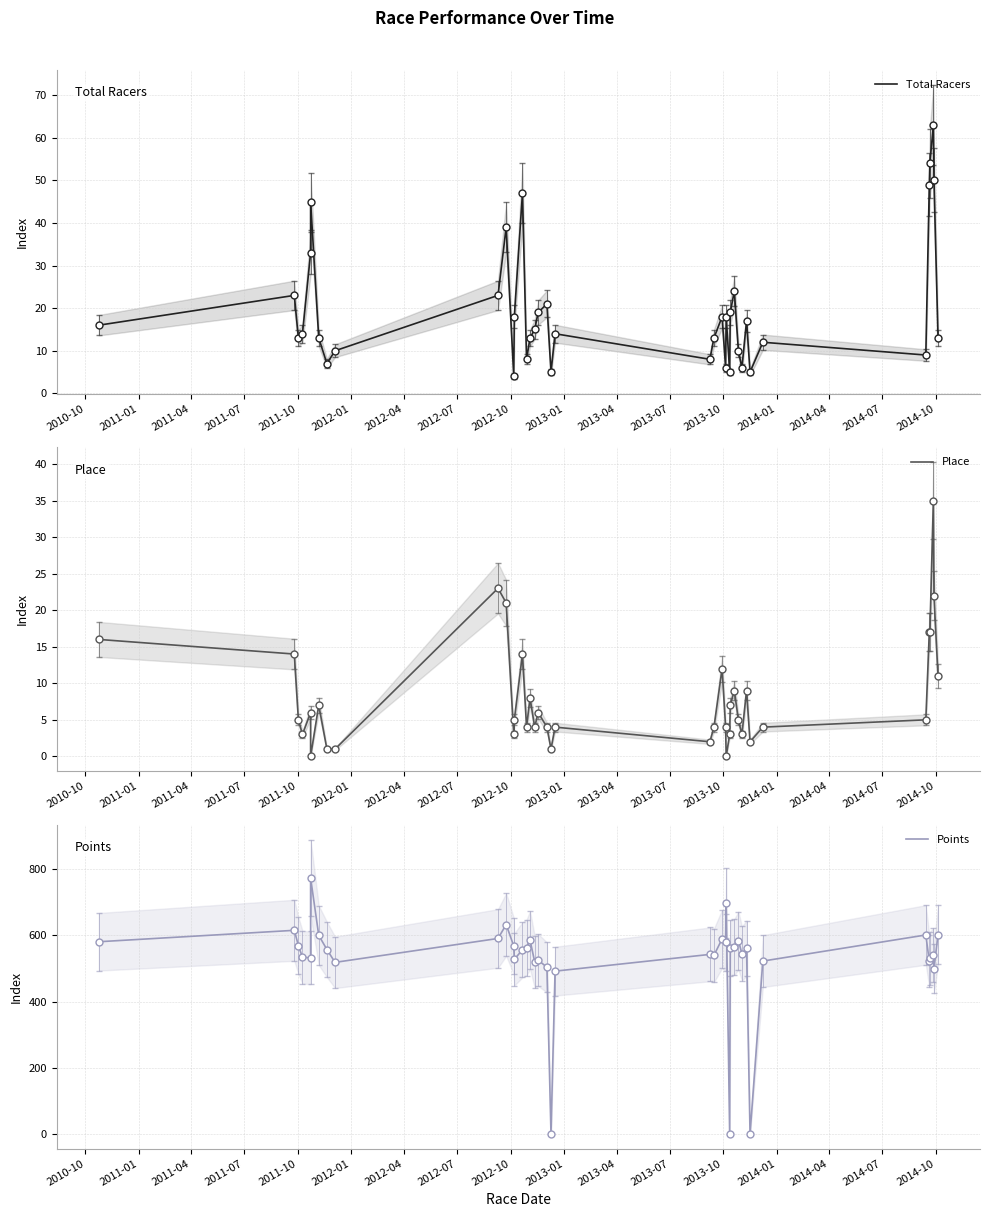

Which series has the widest spread of values?

Points